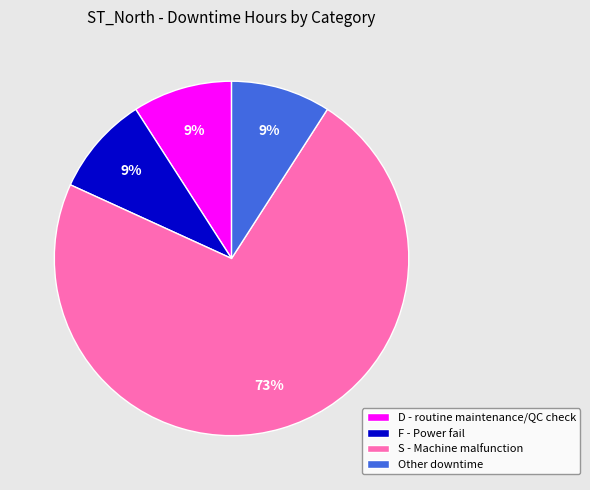

Which category has the biggest portion of the pie?

S - Machine malfunction